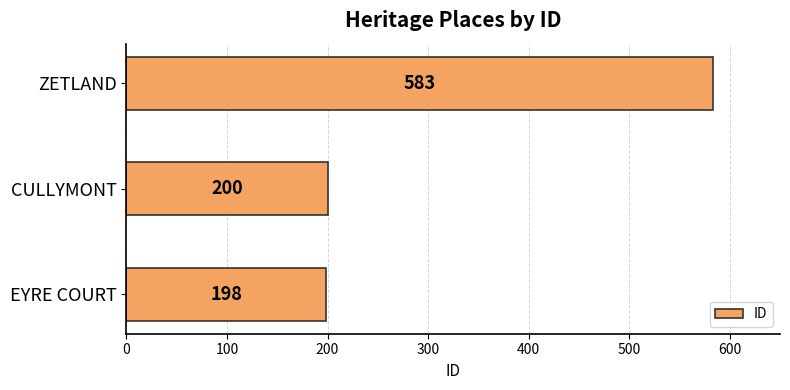

List the labels in order of value, smallest first.

EYRE COURT, CULLYMONT, ZETLAND